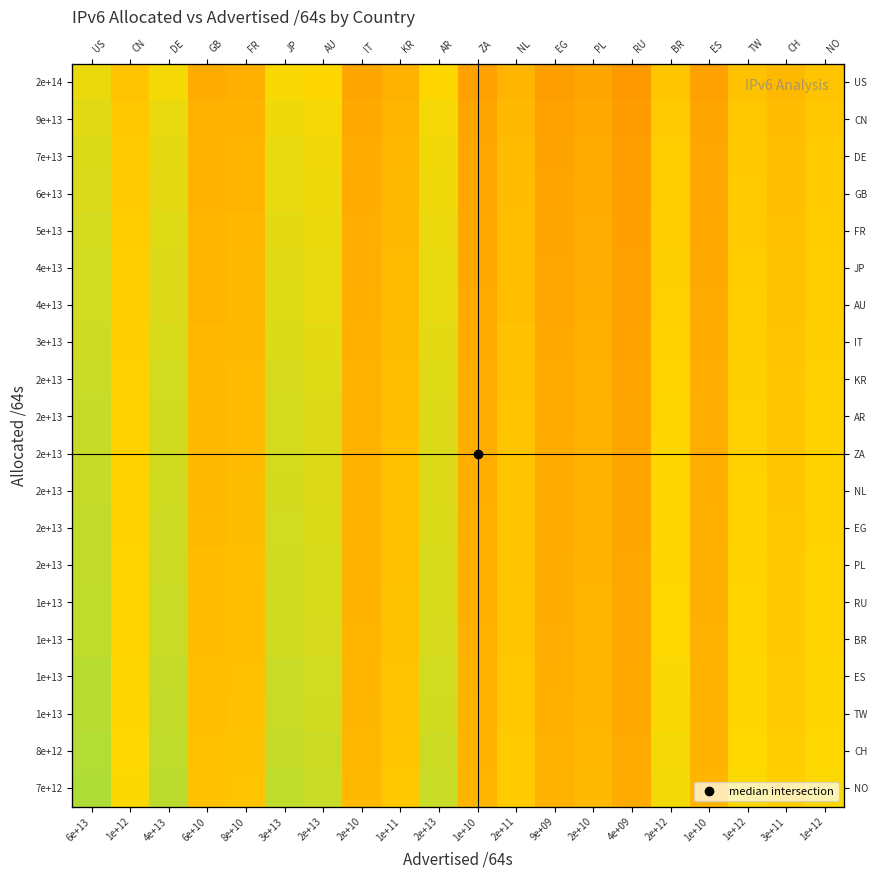

At how many categories does at least one series exceed 0?

20